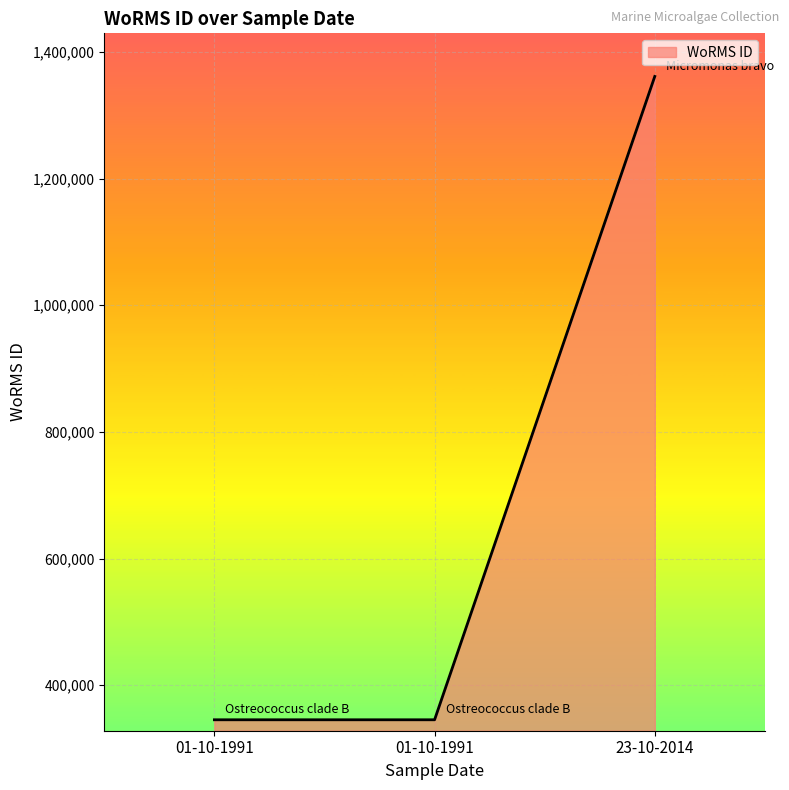

How many lines are shown in the chart?

1